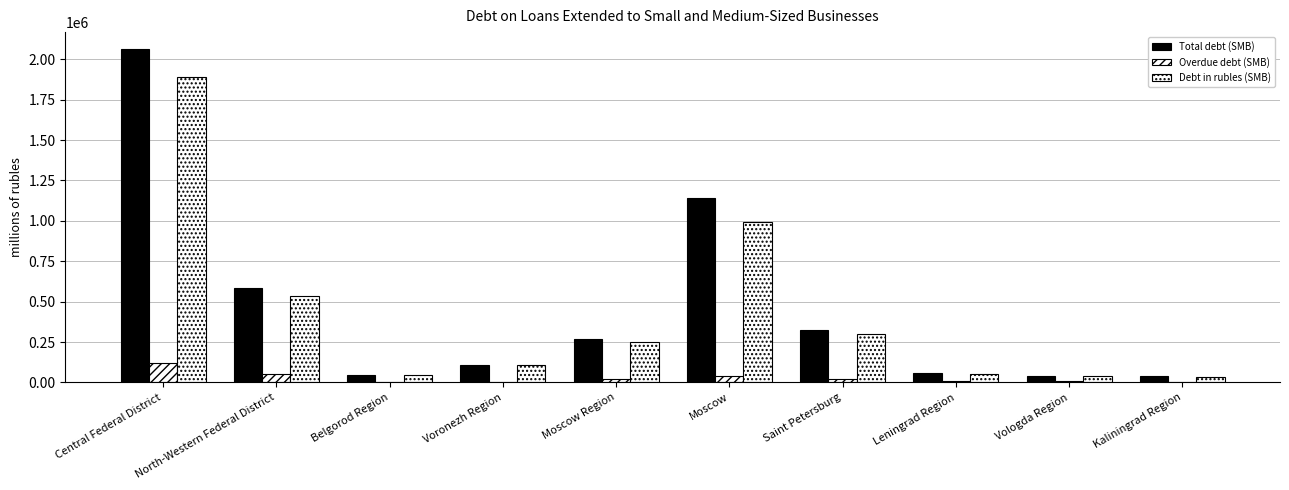

How many groups of bars are there?

10